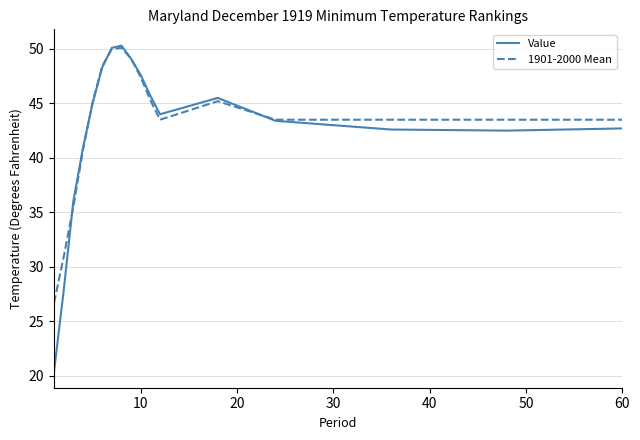

Which series has the widest spread of values?

Value